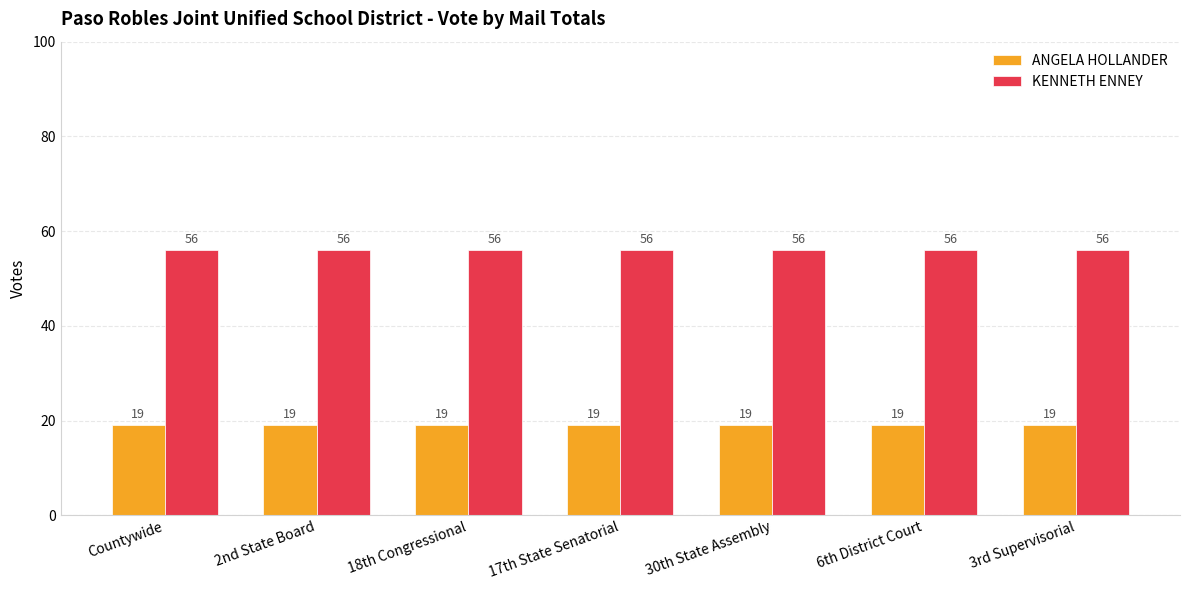

The value of ANGELA HOLLANDER at 6th District Court is 19. True or false?

True